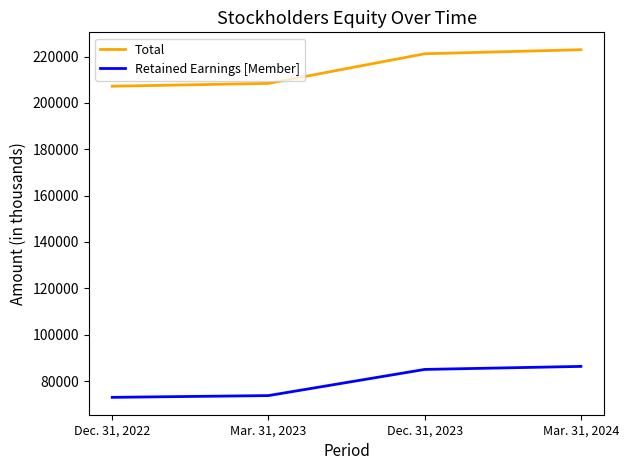

What is the difference between the second highest and second lowest values in the Retained Earnings [Member] series?

11285